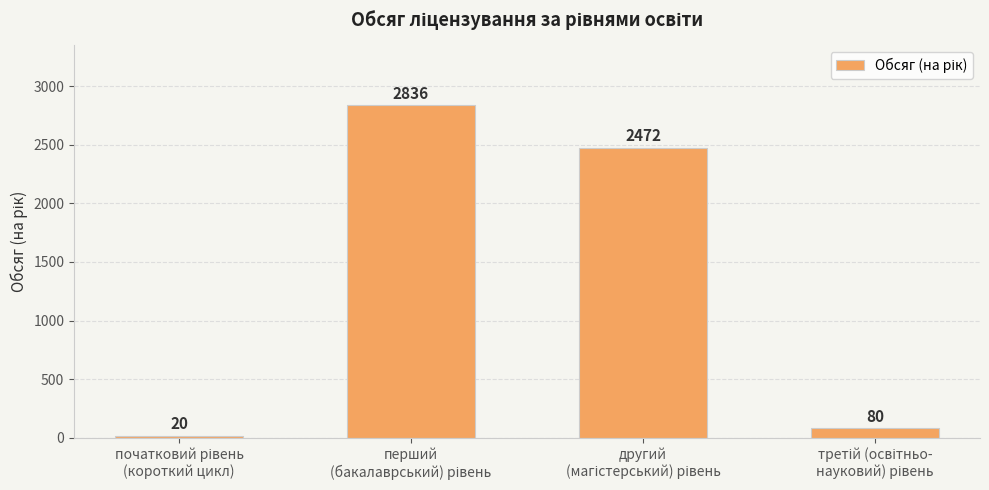

What is the value of the 2nd bar from the left?

2836